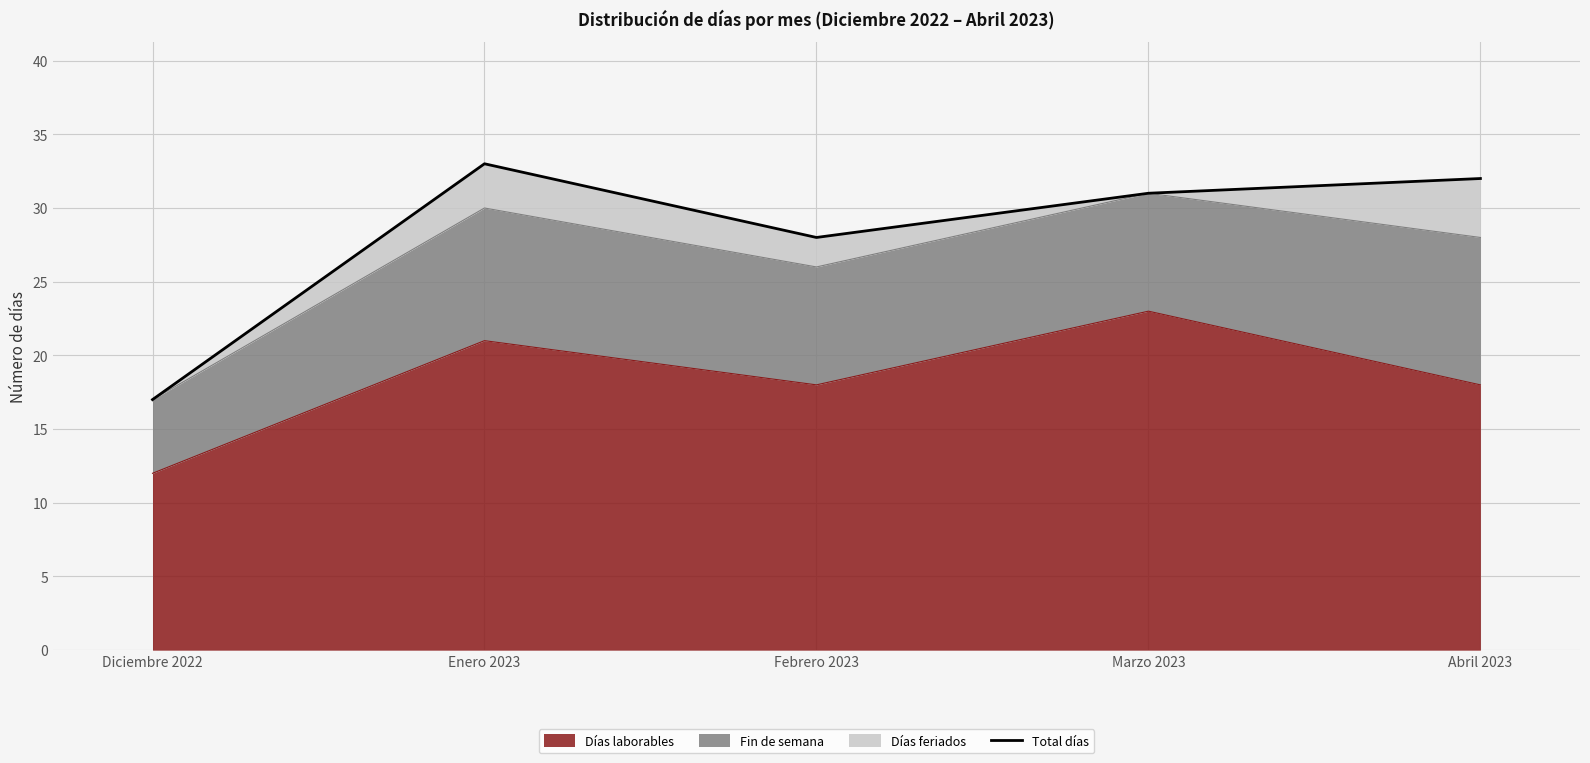

Reading left to right, list all the values displayed in this chart.

Diciembre 2022=17	Enero 2023=33	Febrero 2023=28	Marzo 2023=31	Abril 2023=32